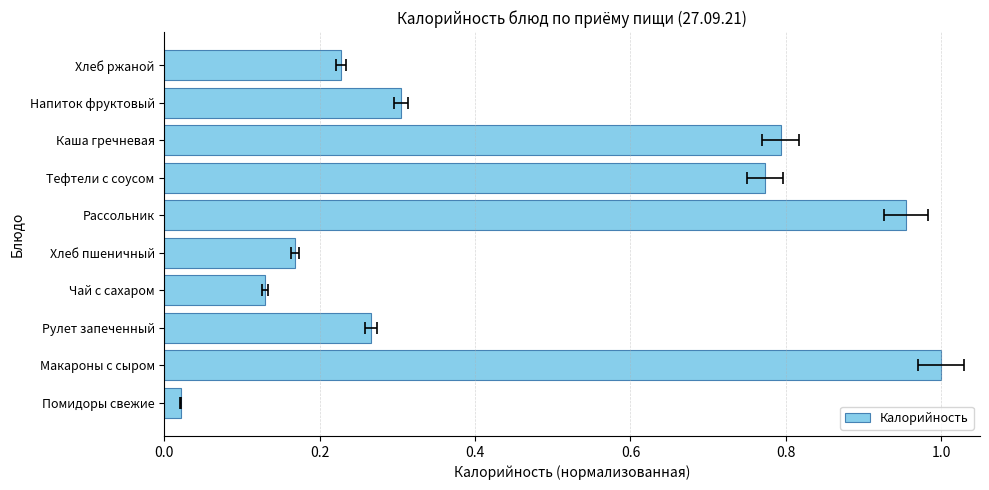

Reading left to right, what are all the values shown in this chart?

0.0	1.0	0.3	0.1	0.2	1.0	0.8	0.8	0.3	0.2